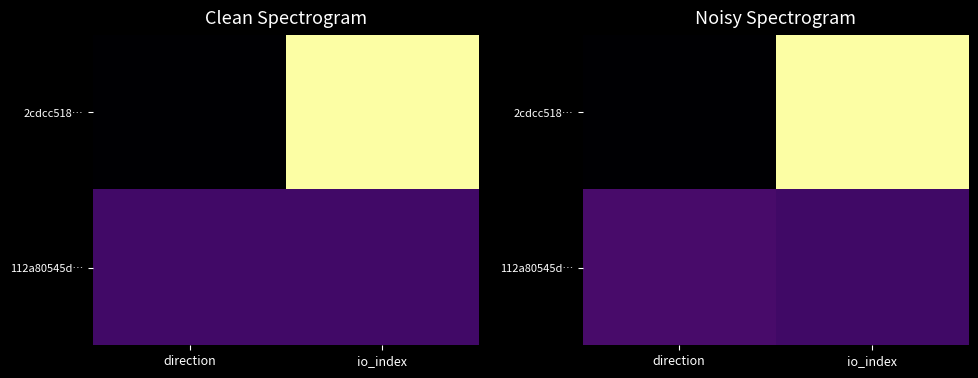

What is the difference between the maximum and minimum values in the 112a80545d… series?

0.2